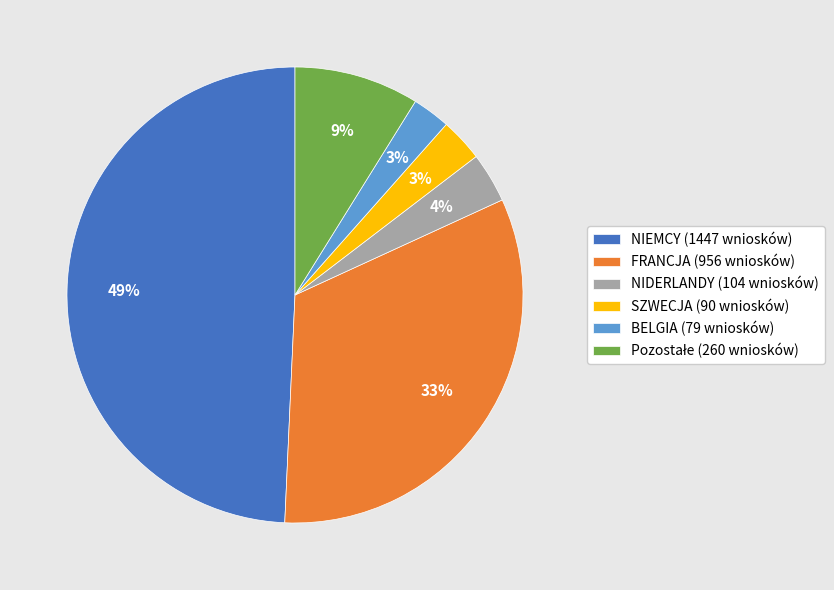

Which has a higher value, SZWECJA (90 wniosków) or FRANCJA (956 wniosków)?

FRANCJA (956 wniosków)